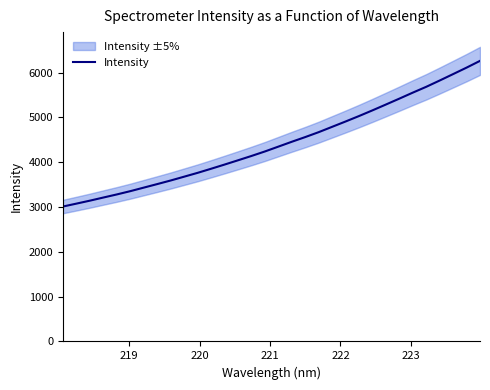

What is the lowest value of the Intensity series?

3011.8